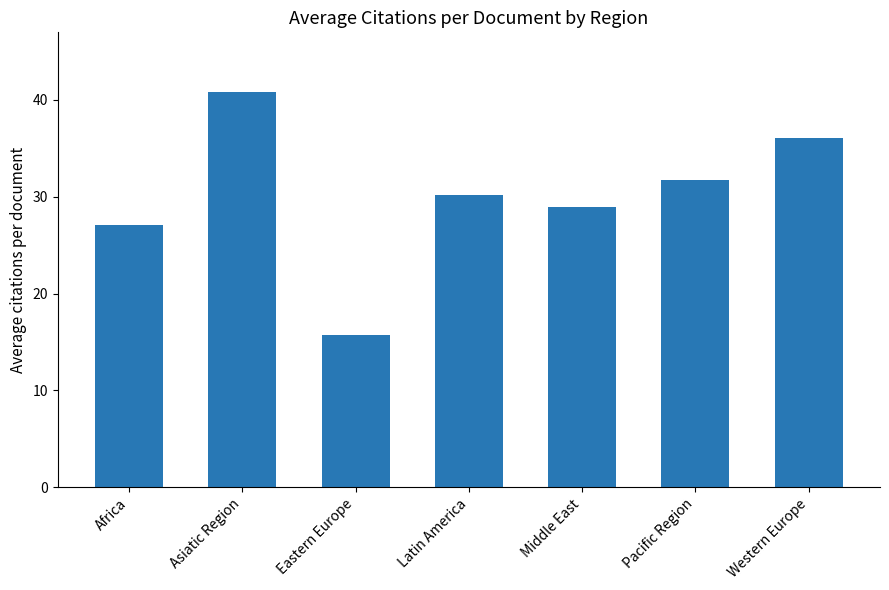

Rank the categories by value from lowest to highest.

Eastern Europe, Africa, Middle East, Latin America, Pacific Region, Western Europe, Asiatic Region